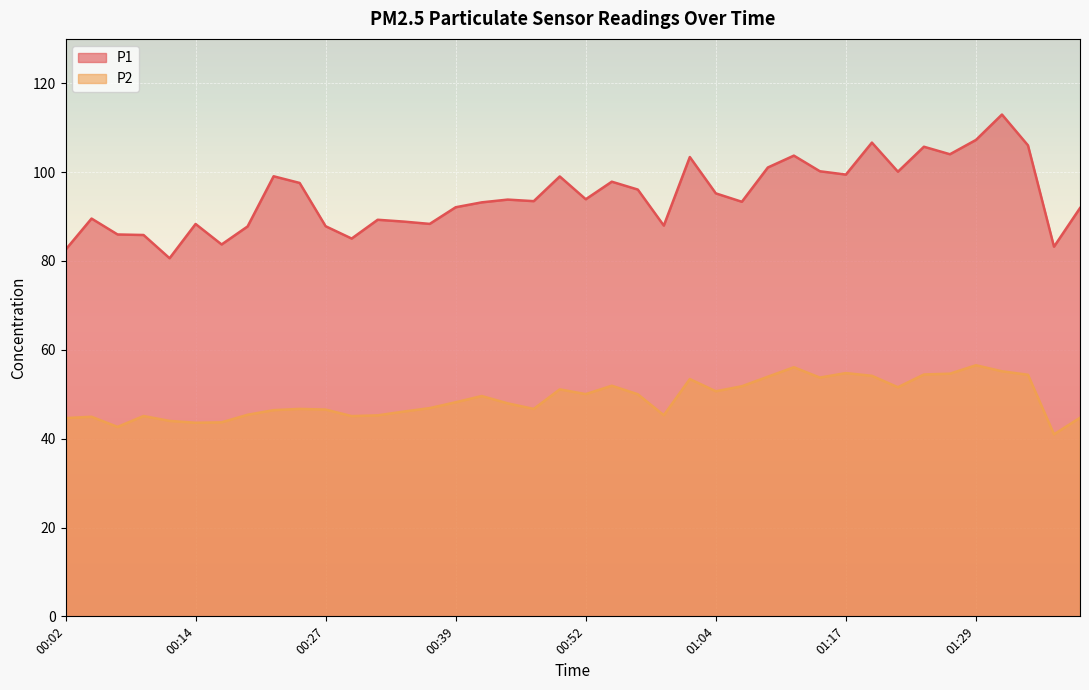

Is the value of P2 at 01:12 greater than the value of P1 at 00:47?

No